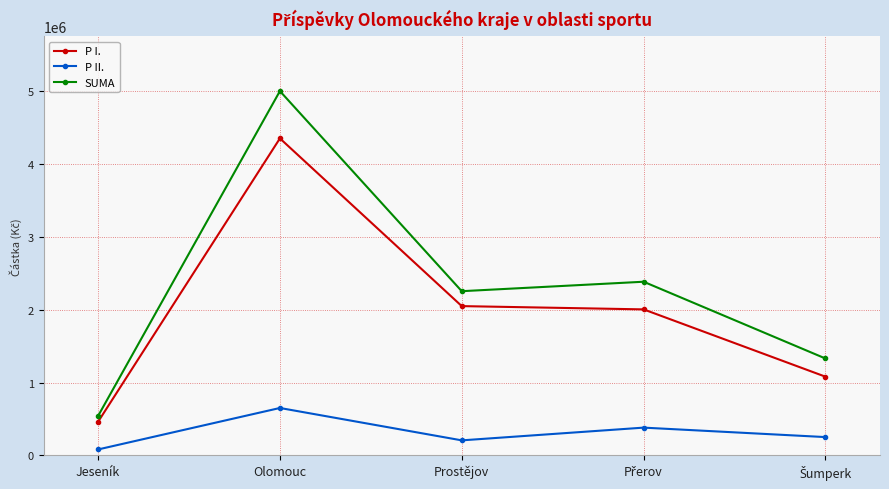

What is the average value of the P II. series?

313000